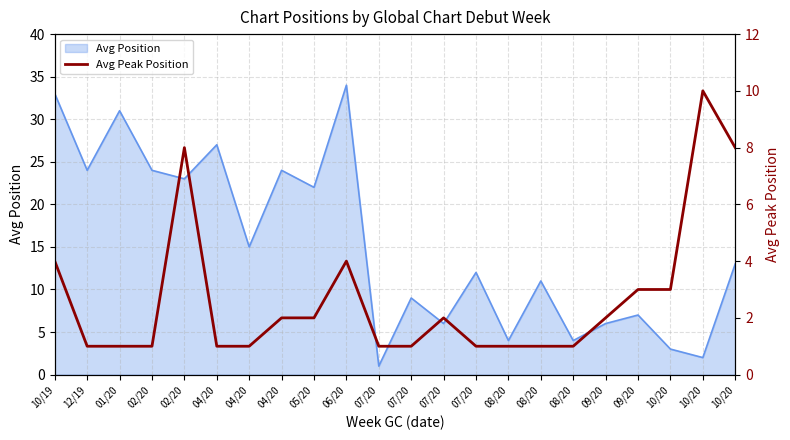

Is it true that the value at 04/20 is 1?

True